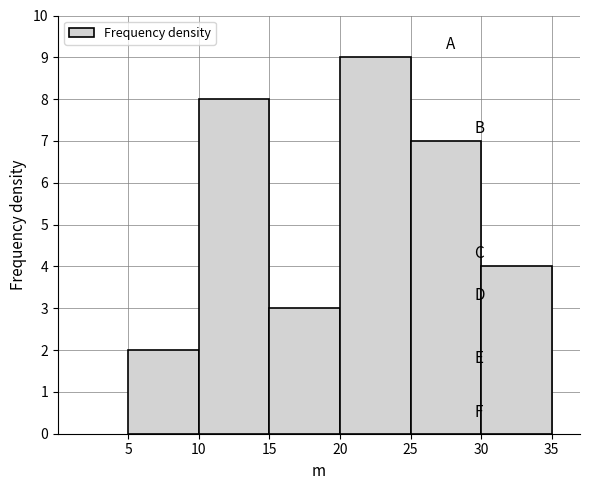

Reading left to right, list every bar in this chart as the range it spans on the x-axis followed by its height. The values are not printed on the chart, so give them approximately, as read against the axis.

5 to 10: 2
10 to 15: 8
15 to 20: 3
20 to 25: 9
25 to 30: 7
30 to 35: 4